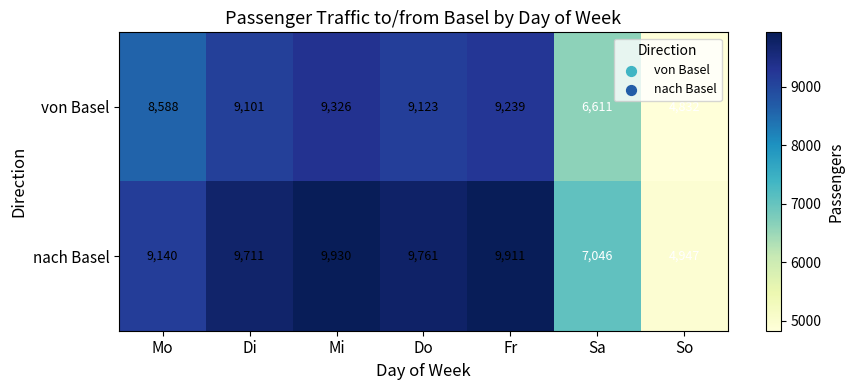

Rank the series by their average value, from lowest to highest.

von Basel, nach Basel